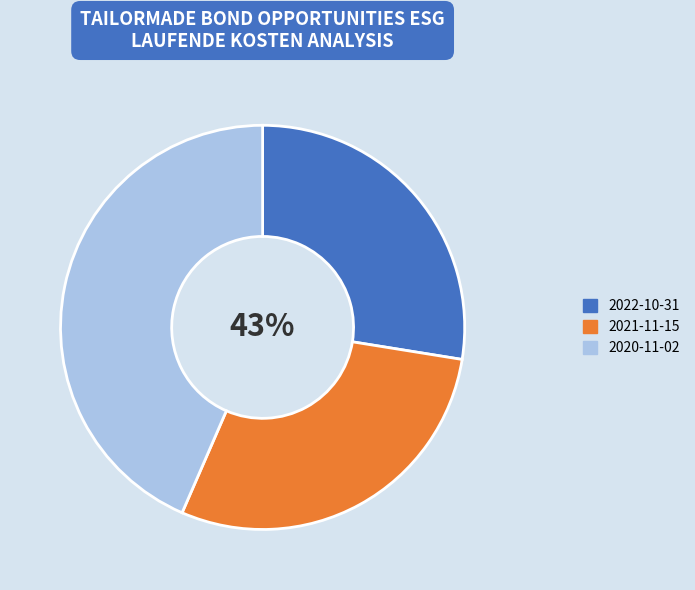

Which slice is the smallest?

2022-10-31